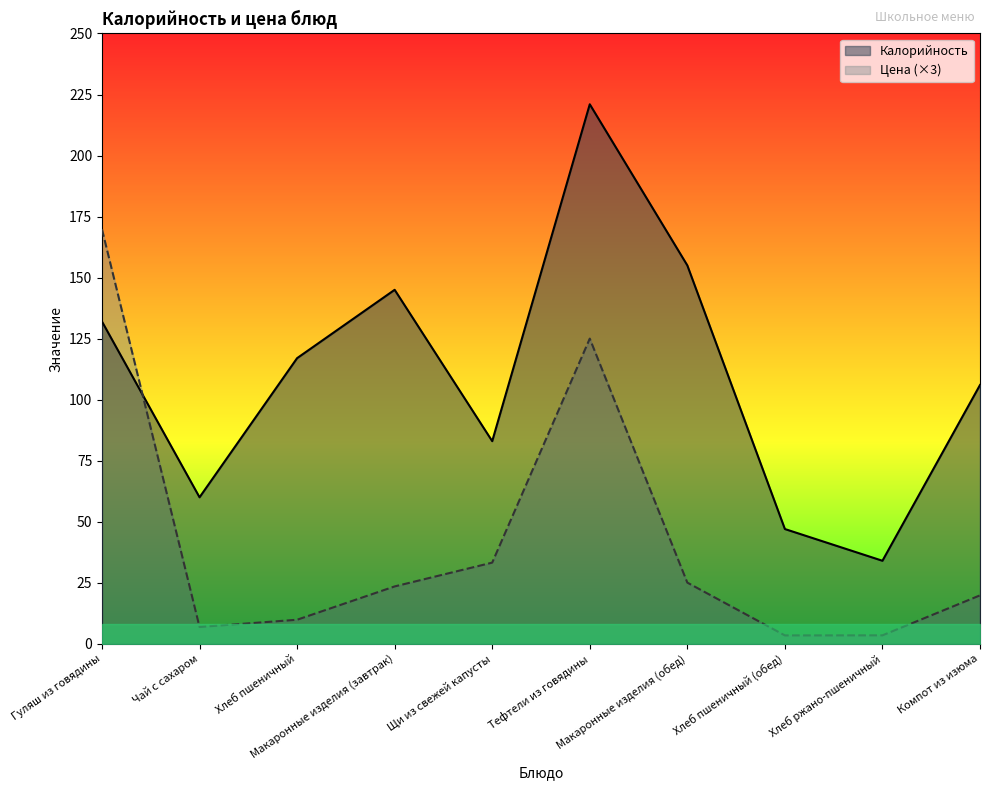

True or false: Цена has a value of 9.8 at Хлеб пшеничный.

True